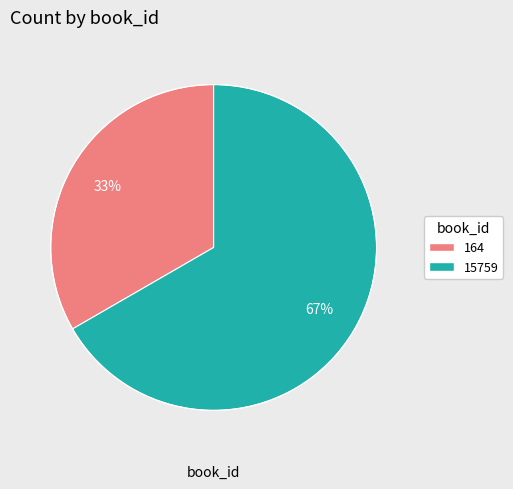

Which category has the biggest portion of the pie?

15759